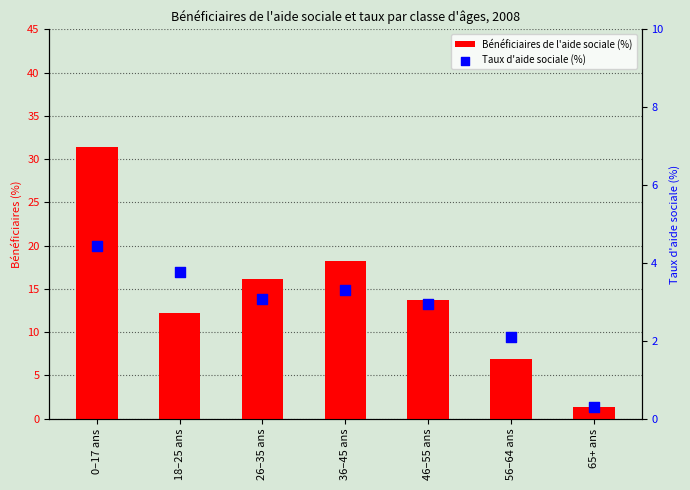

Which series has the largest Y range (max minus min)?

Bénéficiaires de l'aide sociale (%)